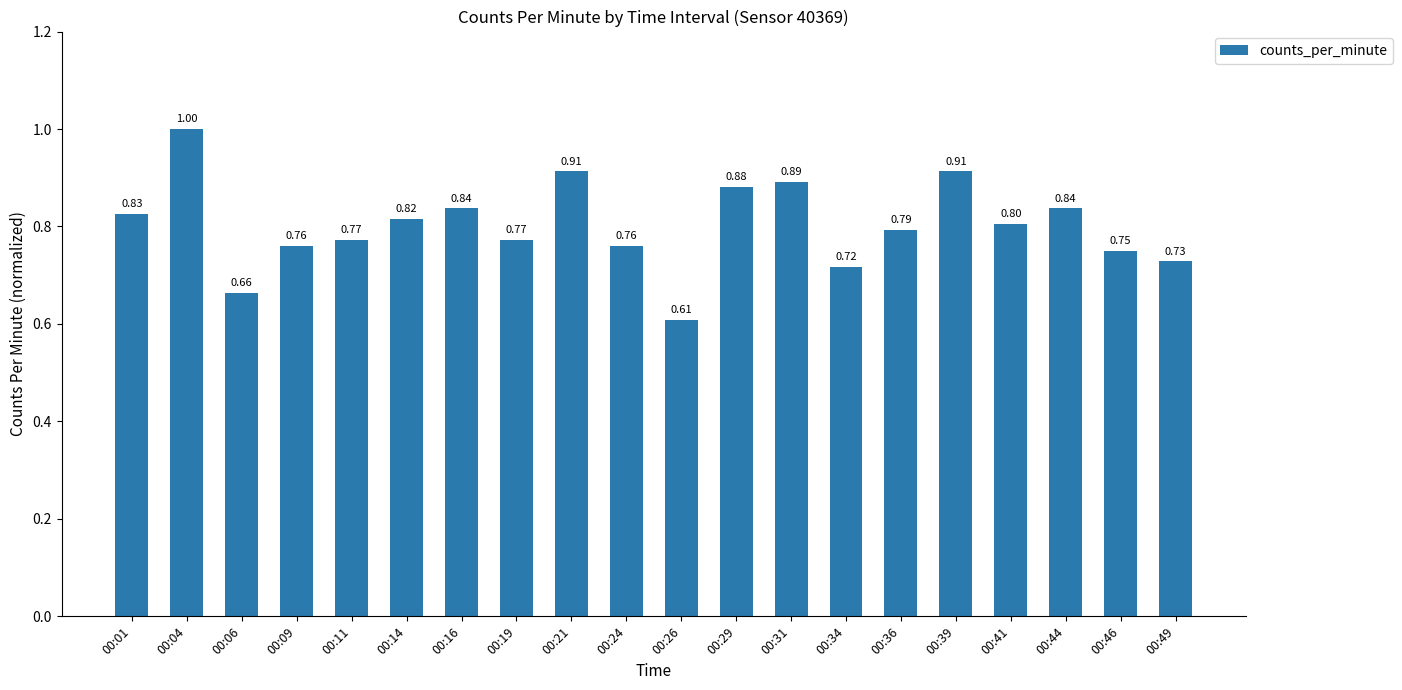

What is the sum of the values at 00:46 and 00:44?

1.6